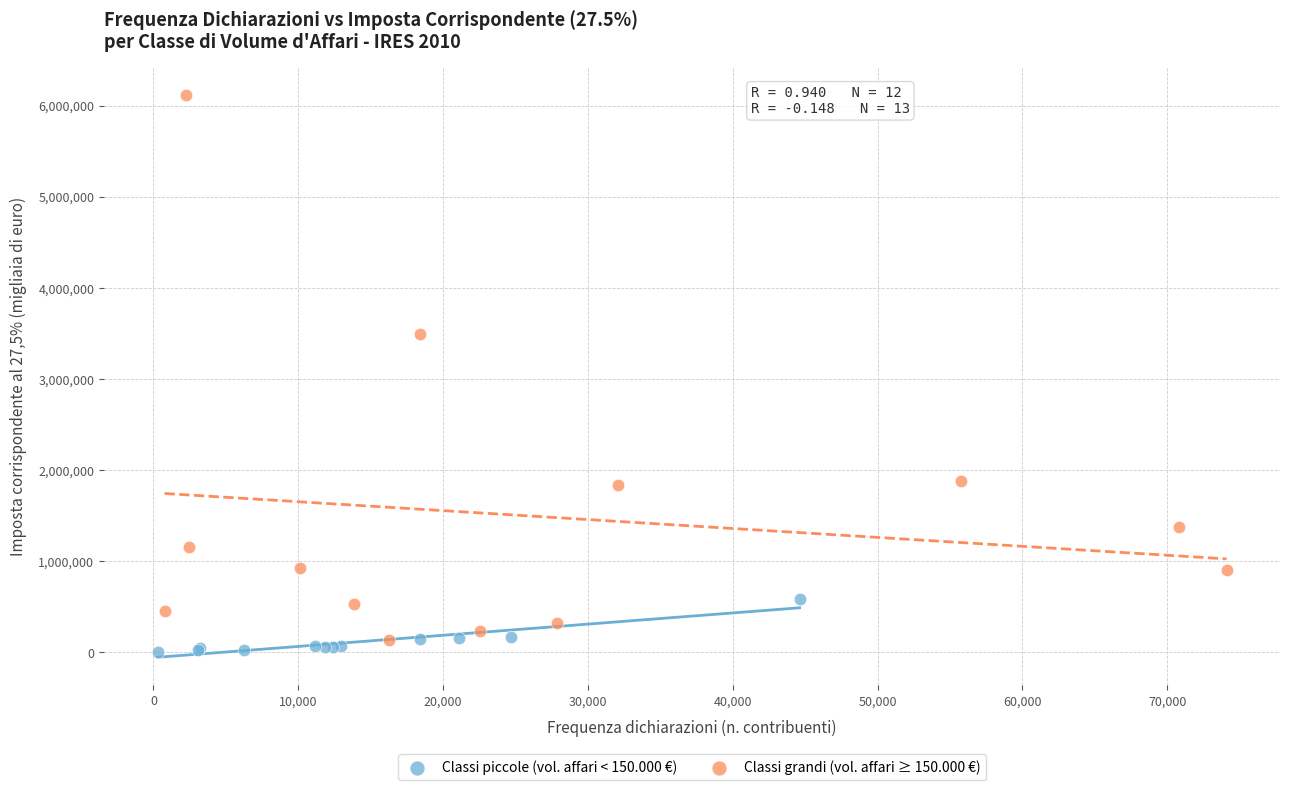

Which series reaches the minimum Y coordinate?

Classi piccole (vol. affari < 150.000 €)